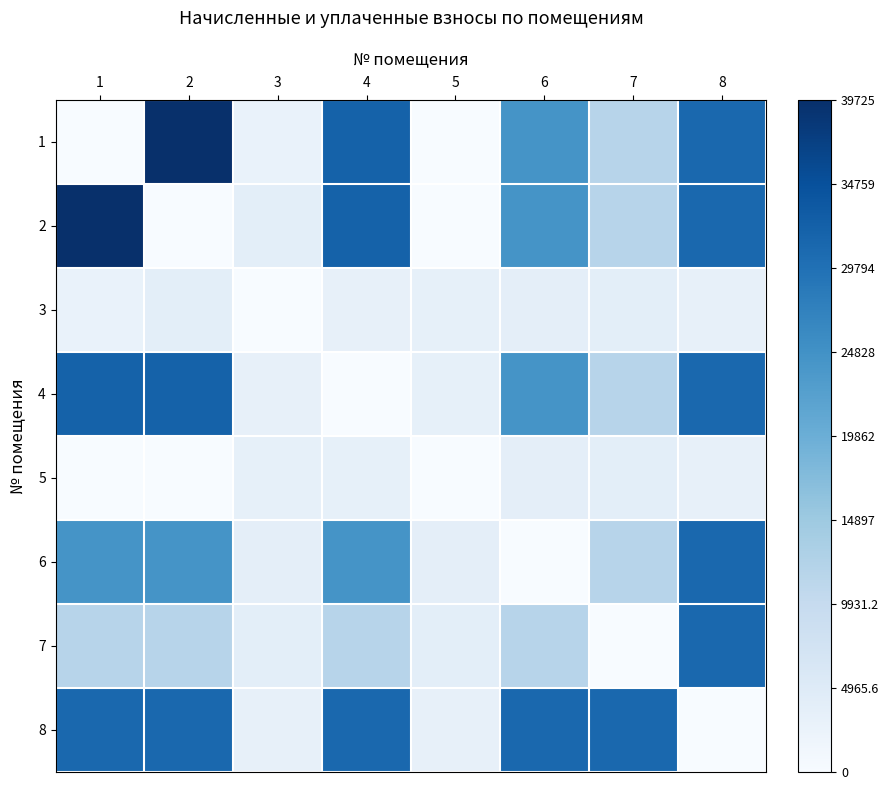

Which series changed the most between 5 and 8?

1